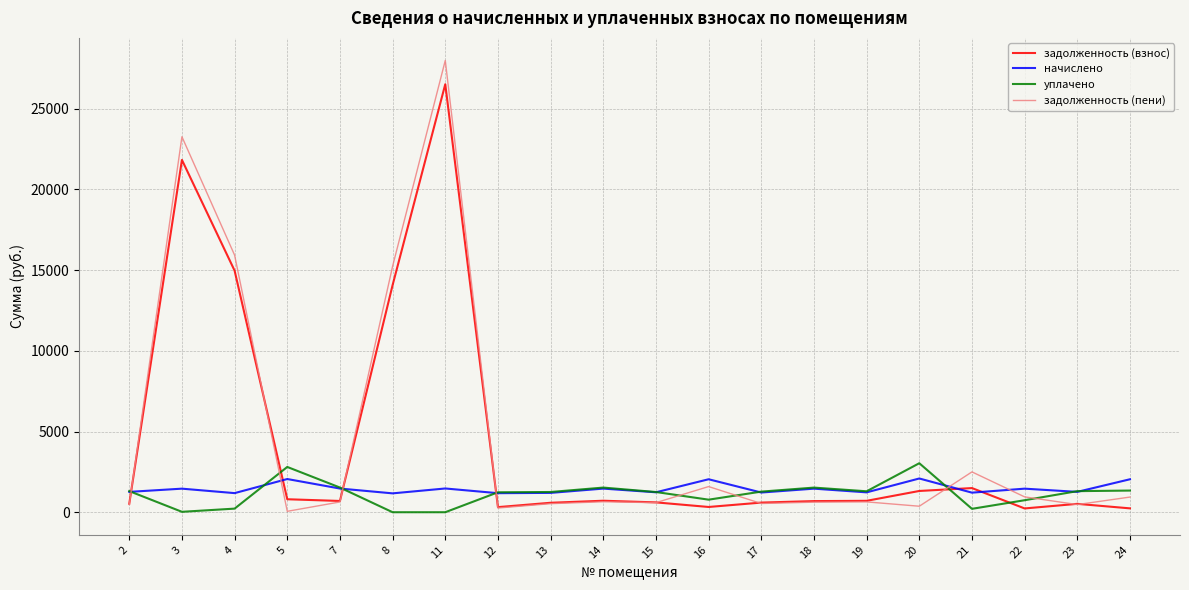

The value of уплачено at 11 is 0.0. True or false?

True